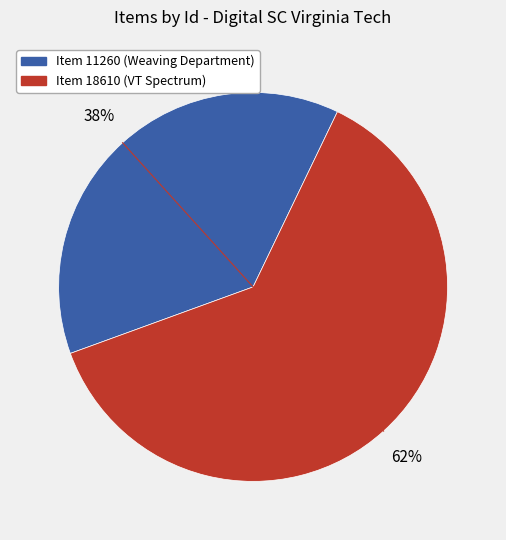

What is the smallest slice in the pie chart?

Item 11260 (Weaving Department)